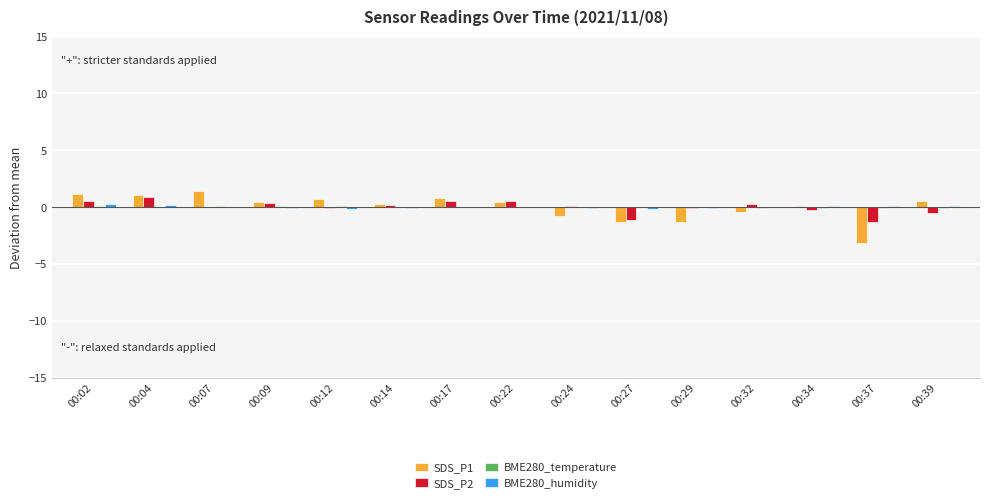

The value of SDS_P1 at 00:37 is -2.1. True or false?

False